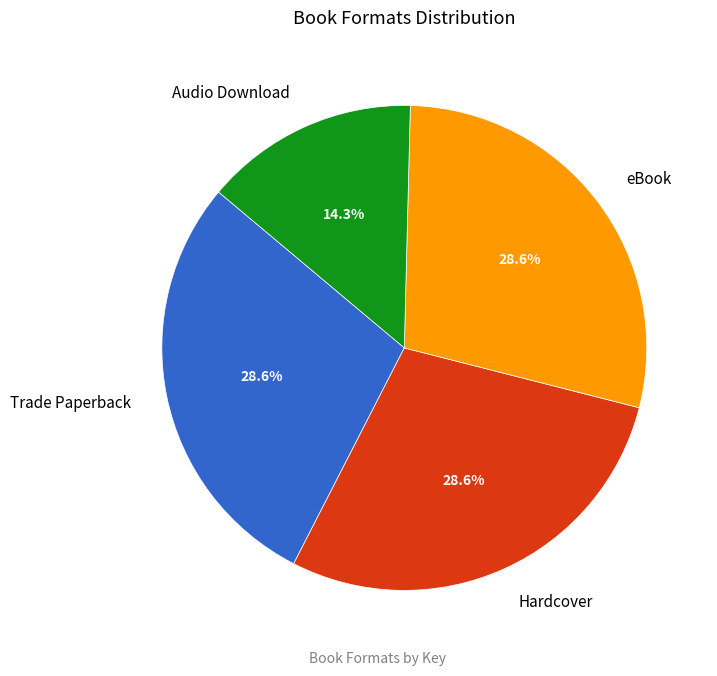

Count the number of slices in the pie.

4